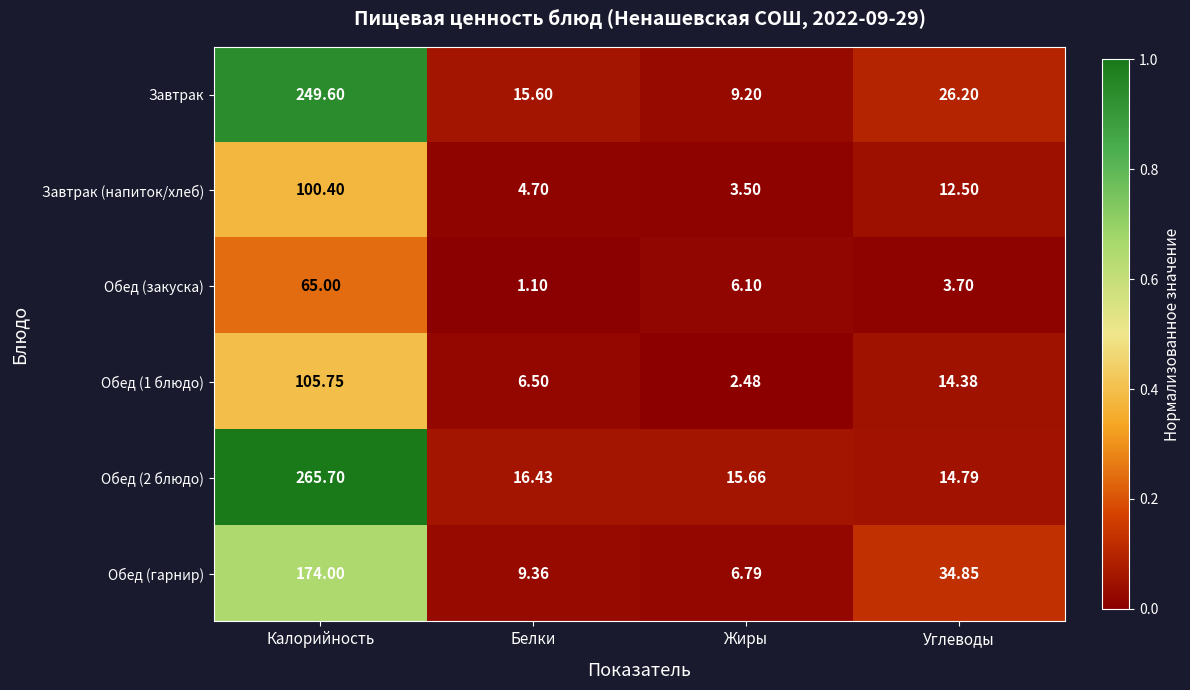

At which label is Завтрак closest to 129?

Углеводы